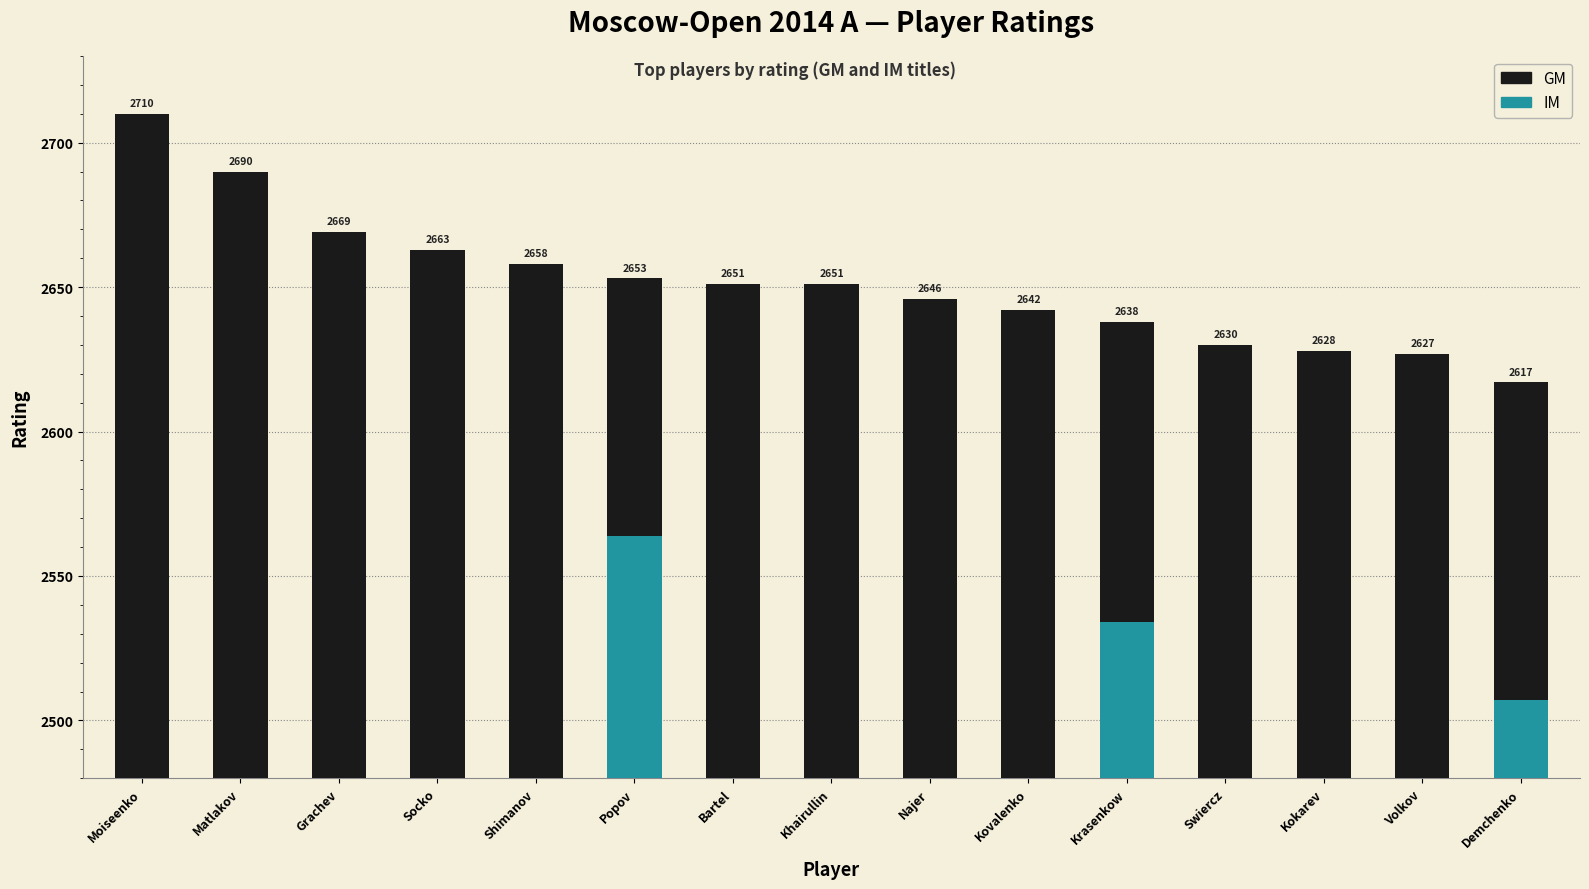

True or false: the data shows 2638 at Krasenkow.

True